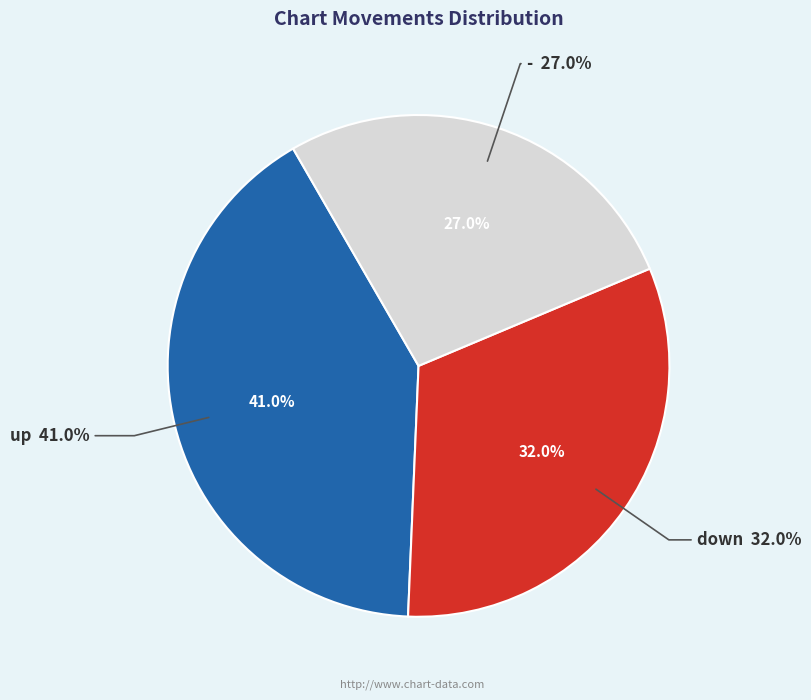

What is the ratio of the value at down to the value at up?

0.8